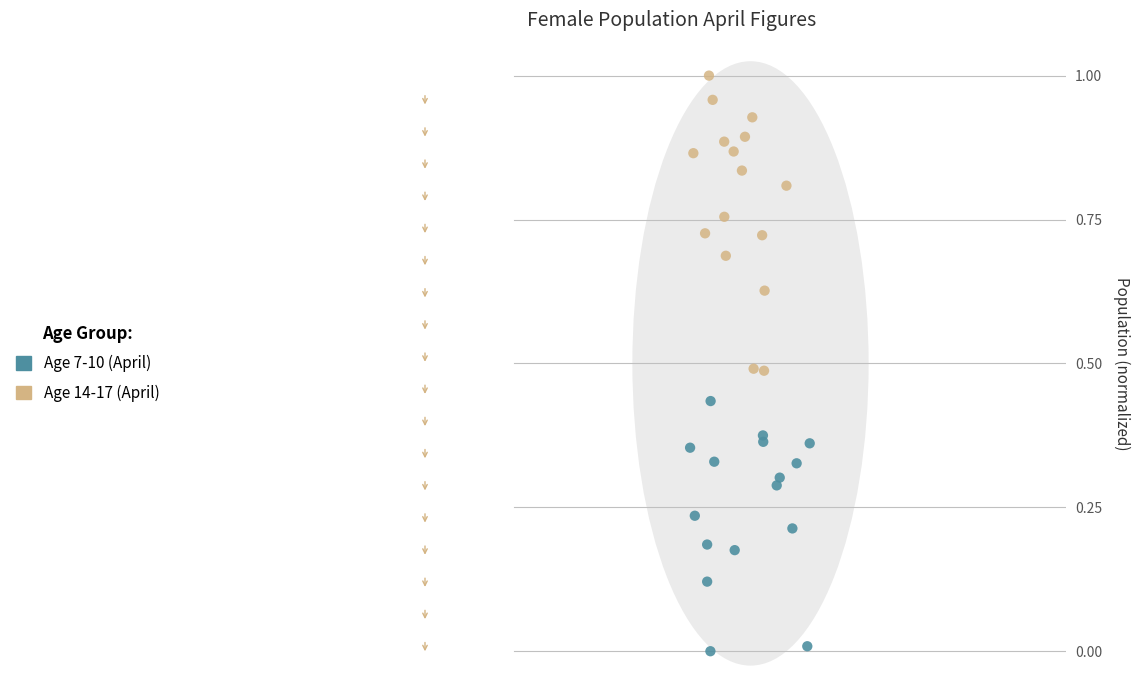

Which series has the widest spread of Y values?

Age 14-17 (April)